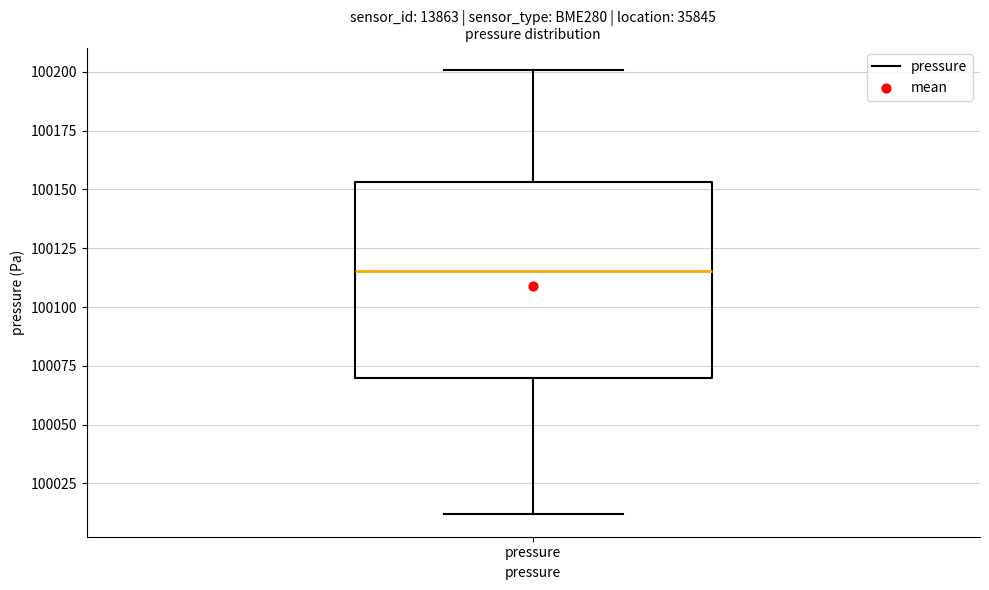

Where is the lower edge of the box for pressure on the y-axis? The values are not printed on the chart, so give them approximately, as read against the axis.

100070